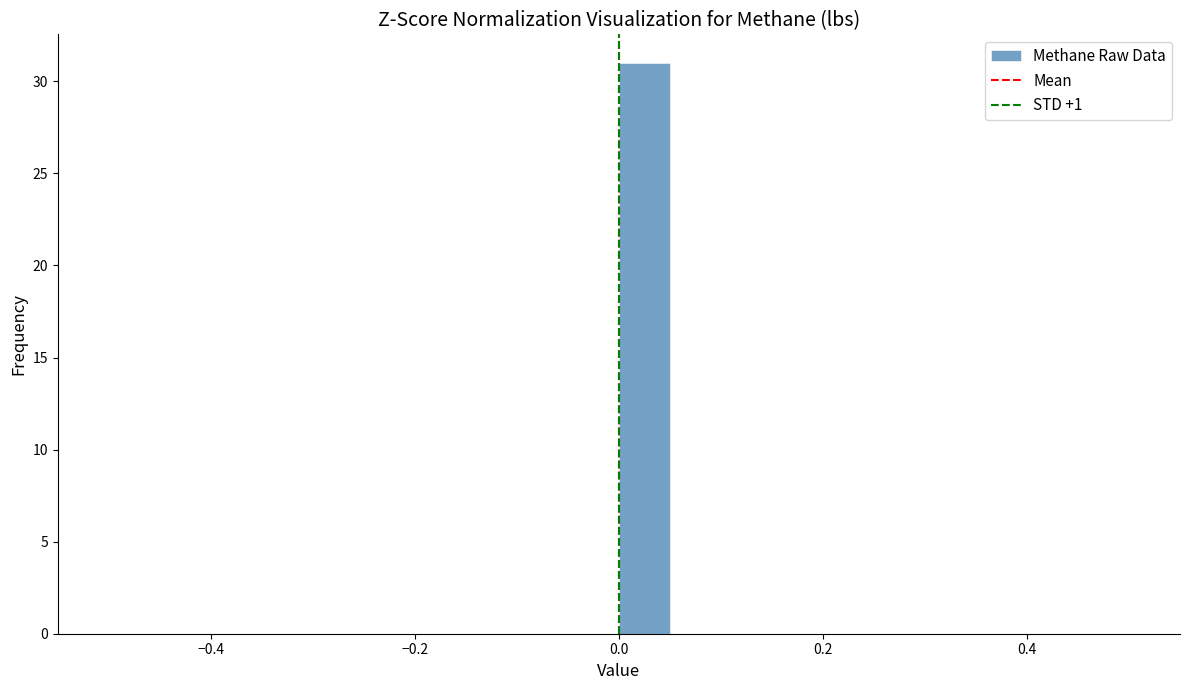

Around what value on the x-axis is the tallest bar? Give the approximate position of its centre, as read against the axis.

0.02